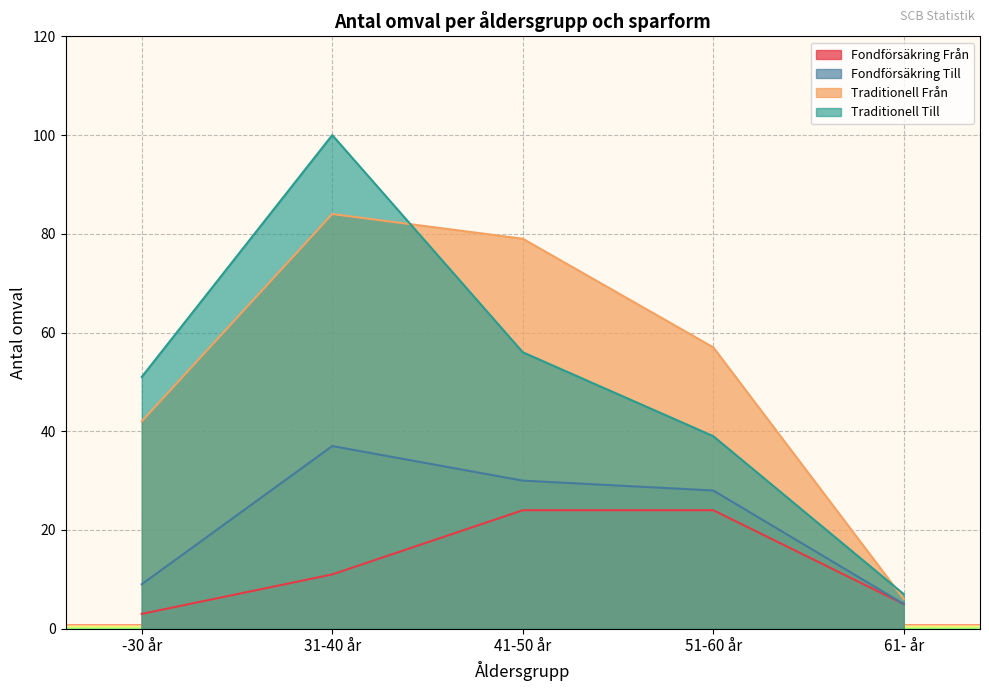

Which category has the highest value in the Fondförsäkring Från series?

41-50 år